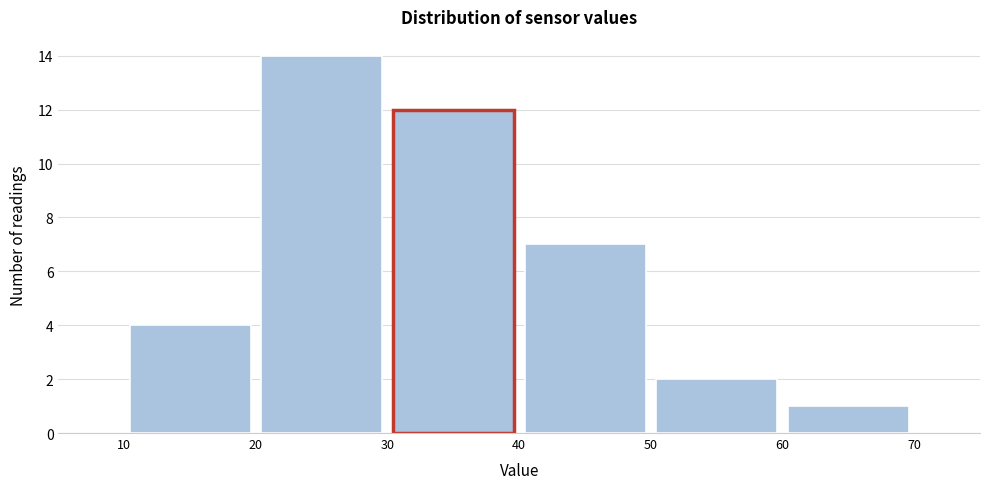

Over which range of the x-axis is the bar tallest?

20 to 30